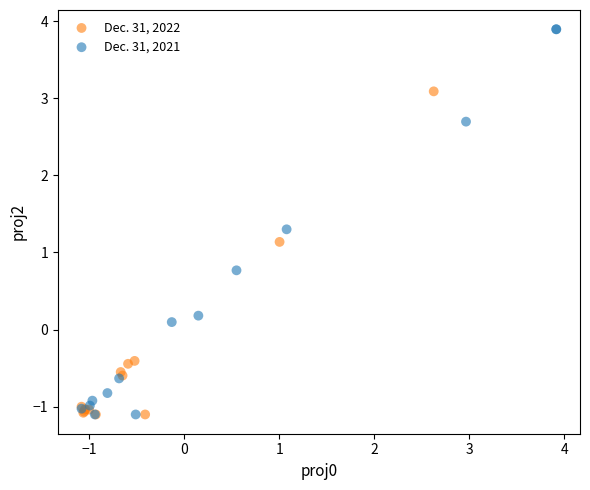

Which series has the widest spread of Y values?

Dec. 31, 2021